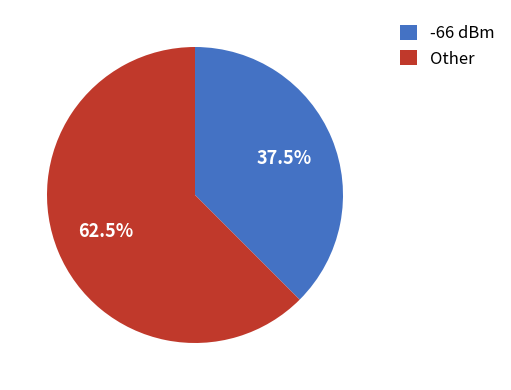

Rank the categories by value from highest to lowest.

Other, -66 dBm